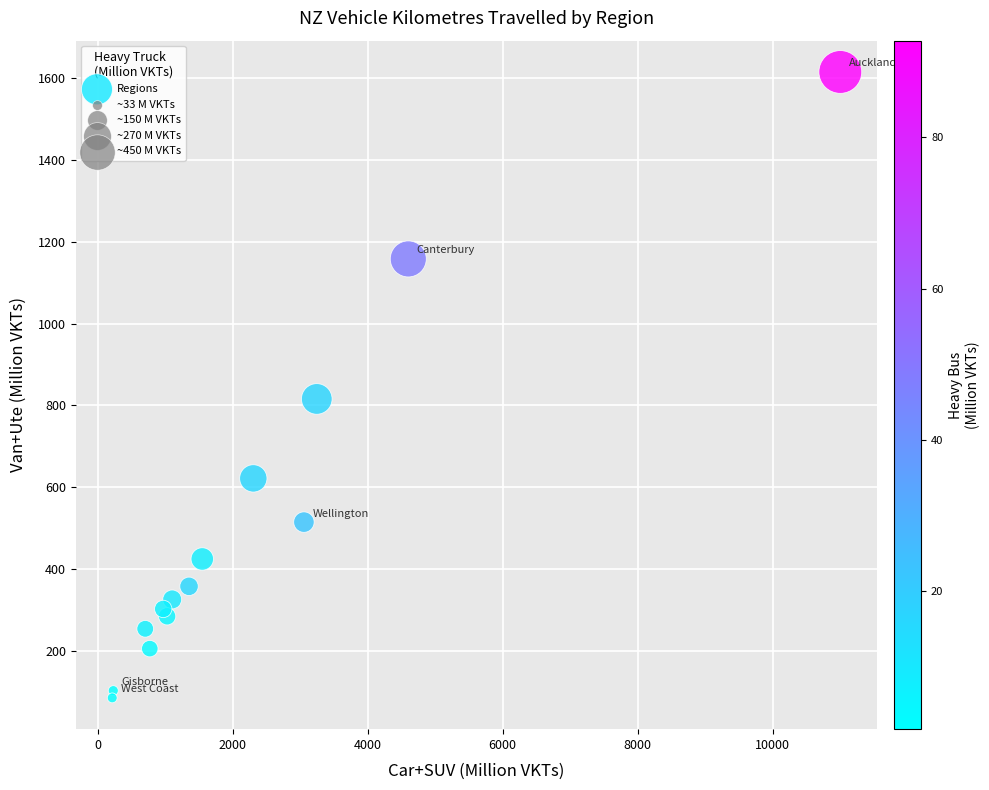

What is the range of X values (max minus min)?

10787.7